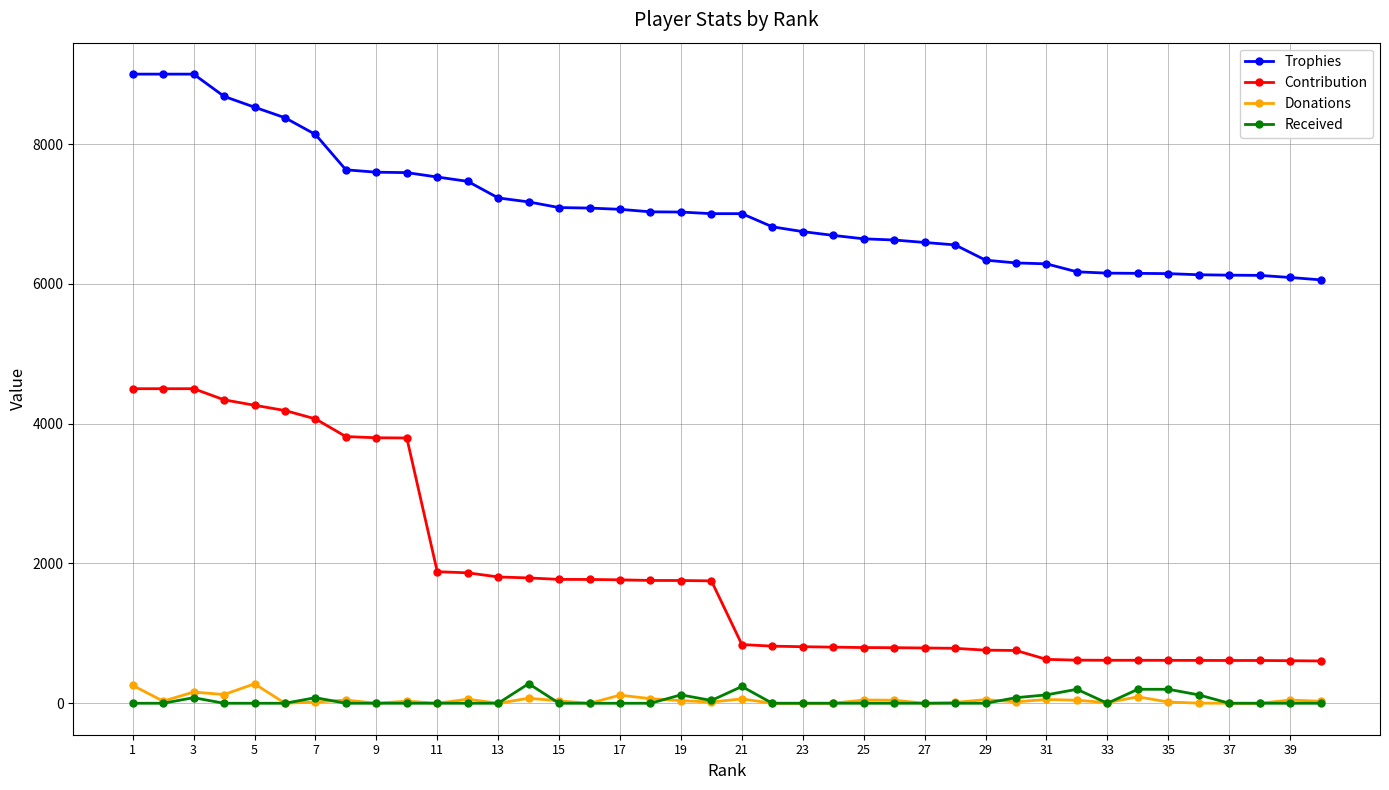

What is the difference between the maximum and minimum values in the Contribution series?

3895